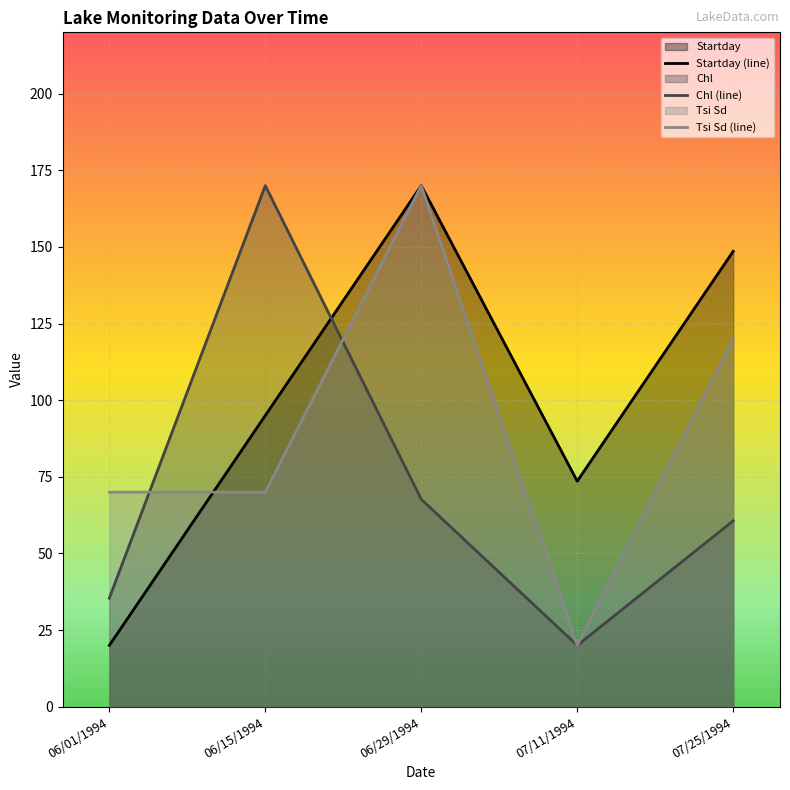

Which series has the largest total across all categories?

Startday (line)